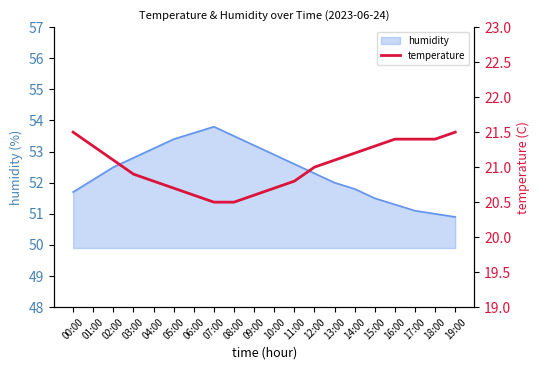

What is the minimum value for humidity?

50.9